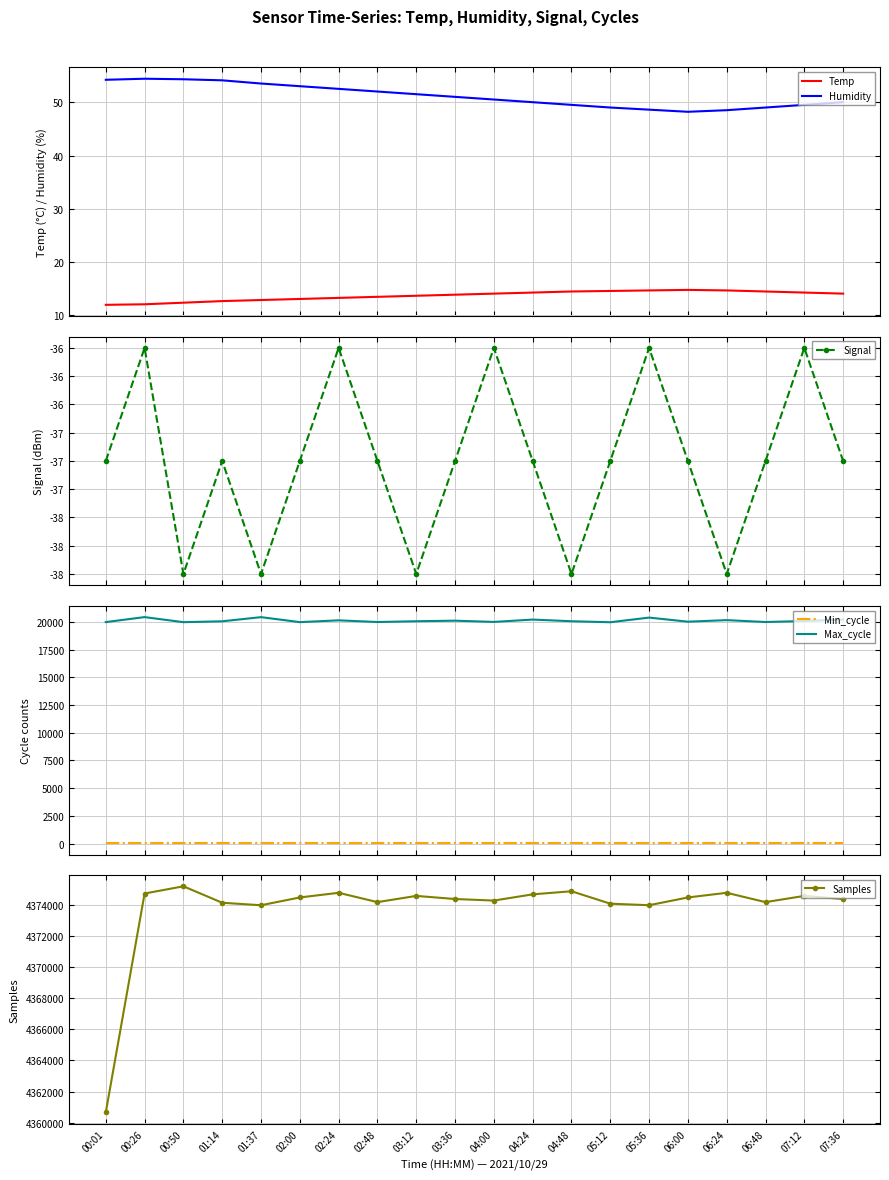

What are all the series names shown in the legend?

Temp, Humidity, Signal, Min_cycle, Max_cycle, Samples